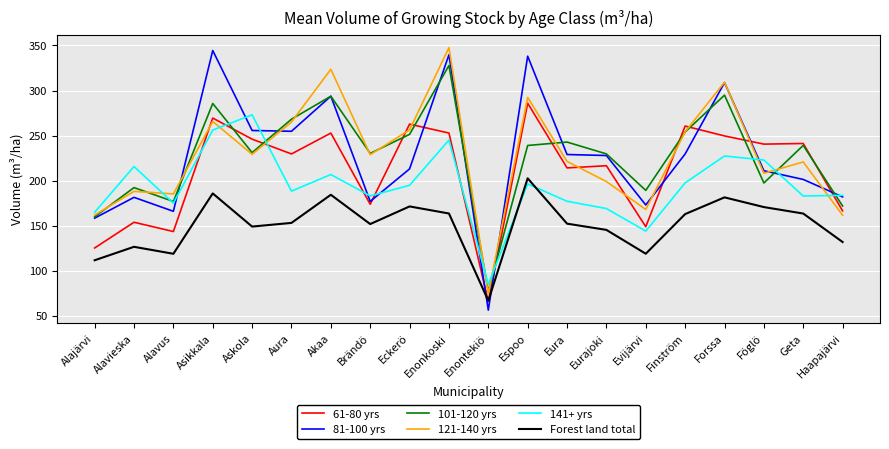

What is the difference between the highest and lowest values at Geta?

77.8